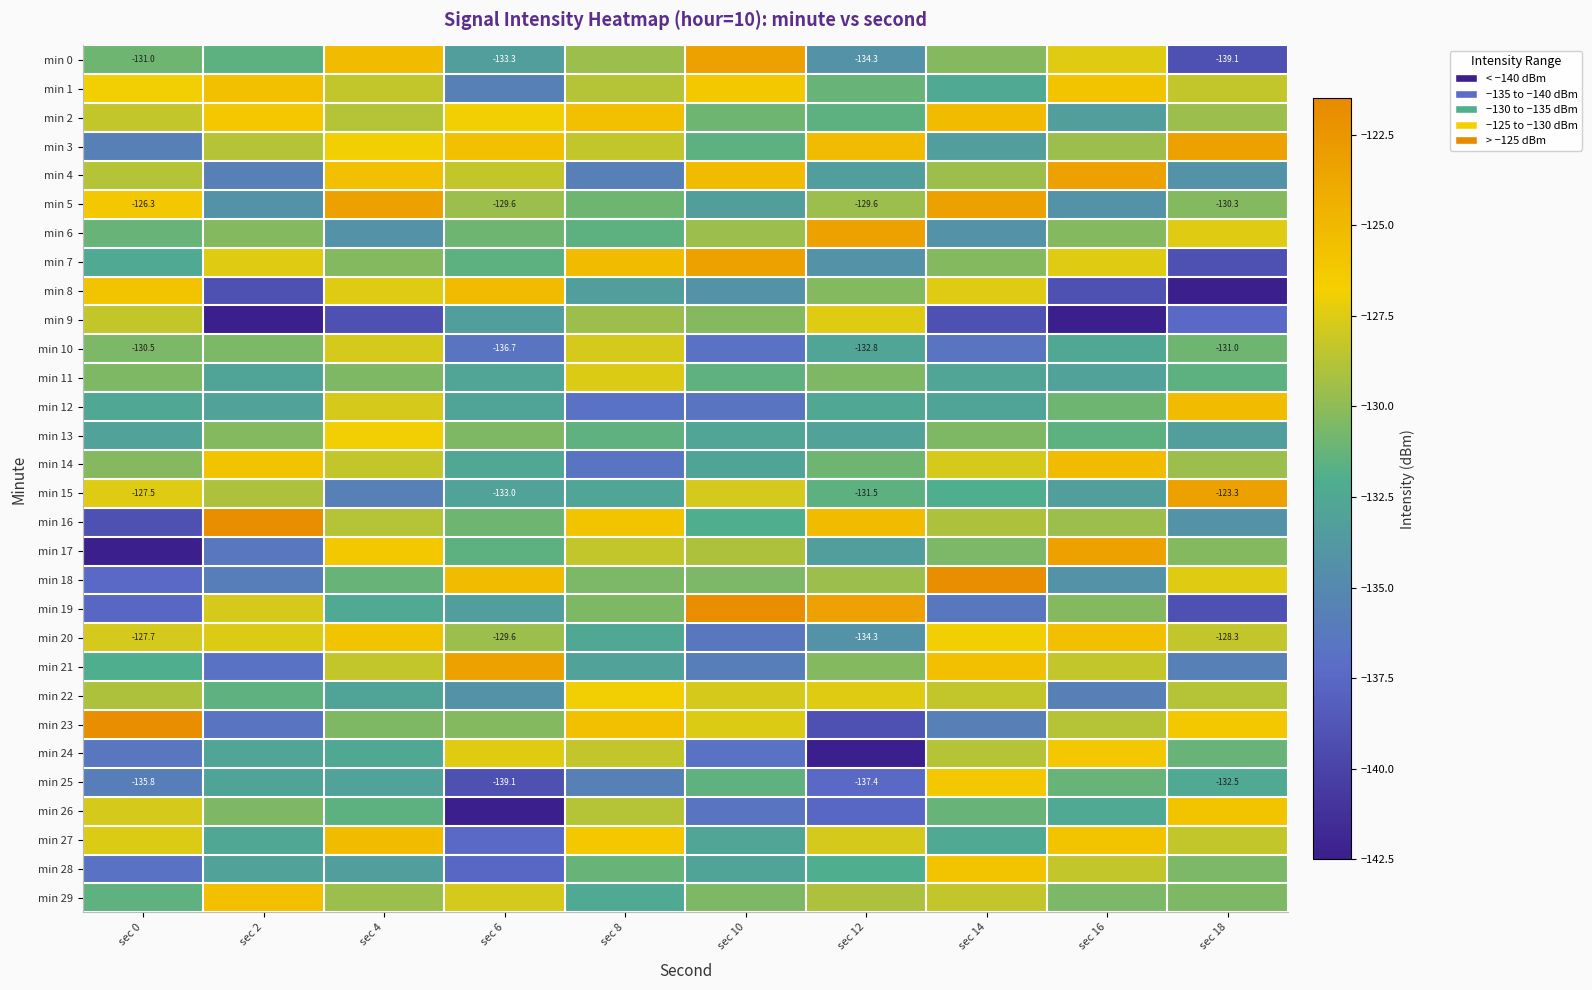

At which label does min 18 first exceed -130?

sec 6